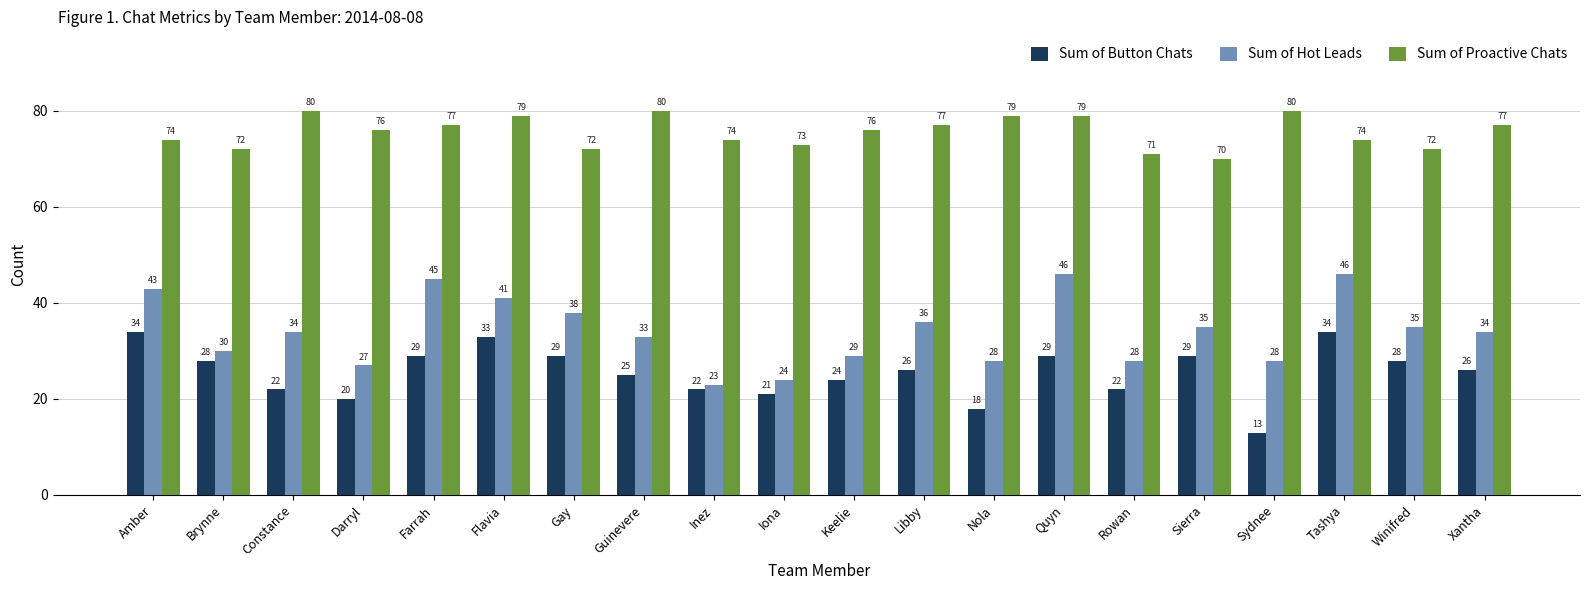

At which category does the chart reach its minimum across all series?

Sydnee